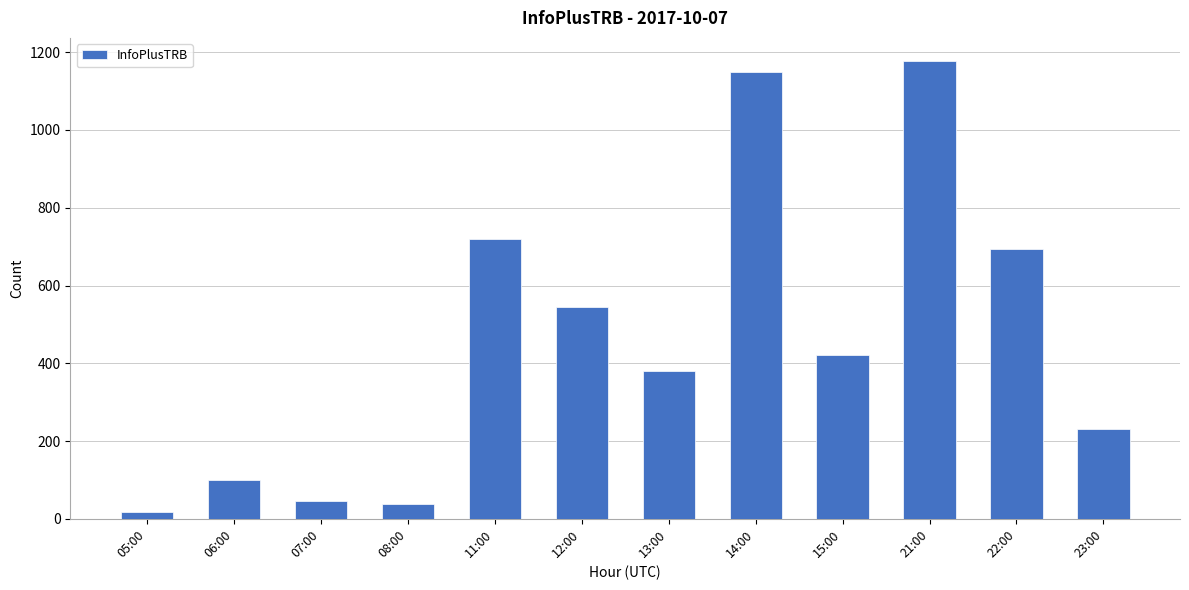

At which label does the data first exceed 422?

11:00